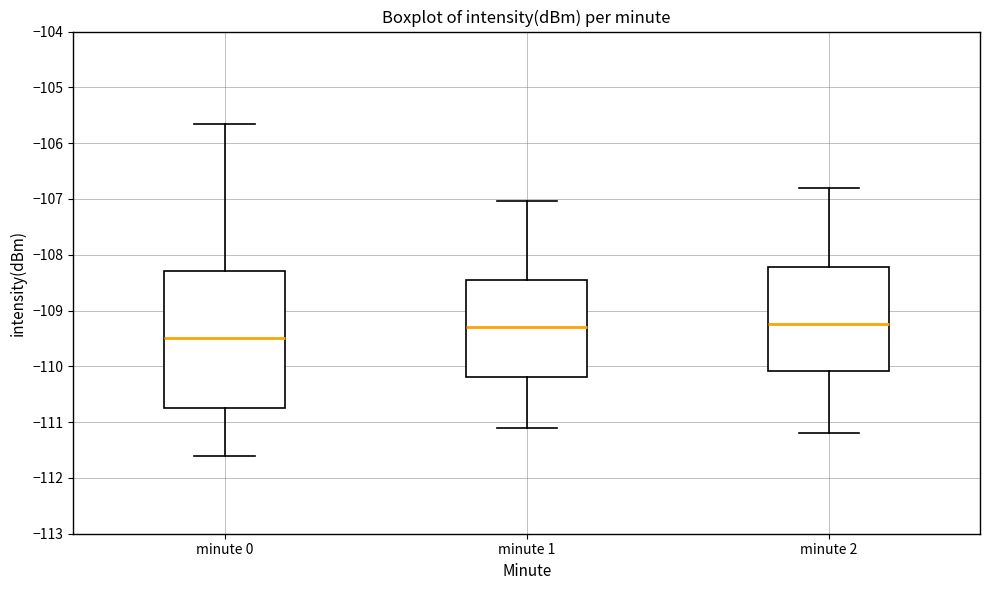

Which box is the tallest, from its lower edge to its upper edge?

minute 0